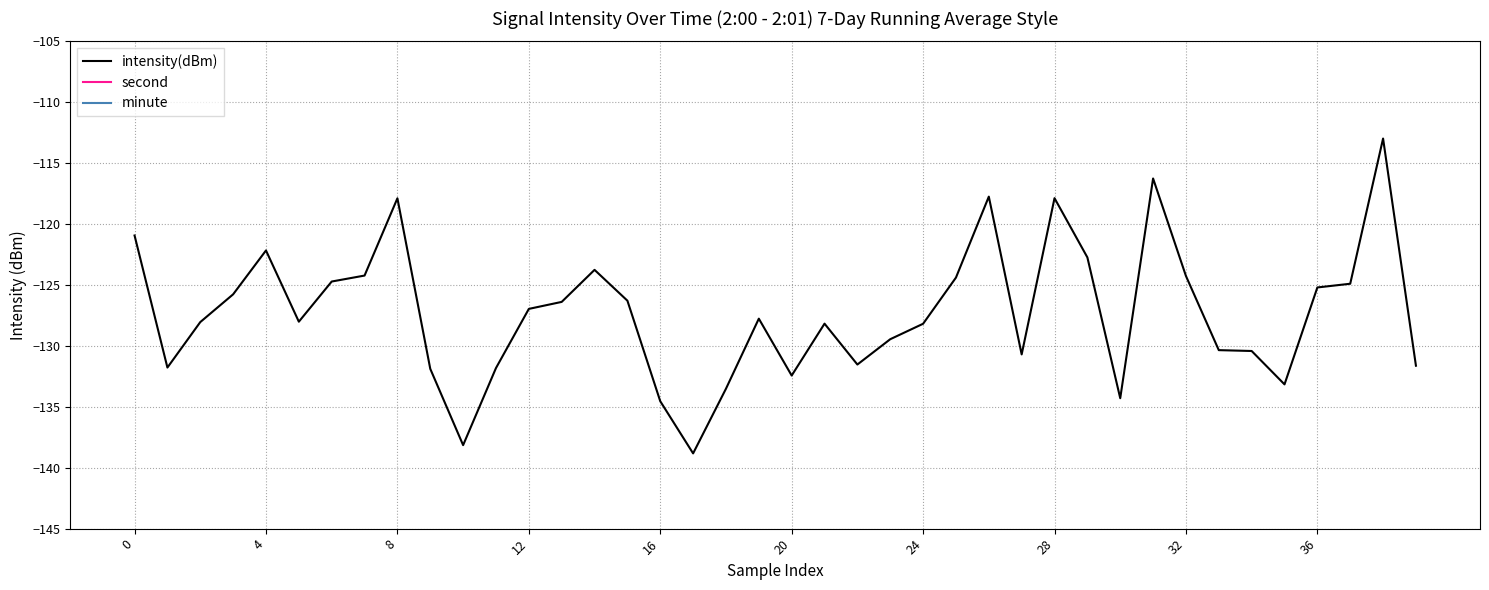

The intensity(dBm) series shows -74.7 at 8. True or false?

False